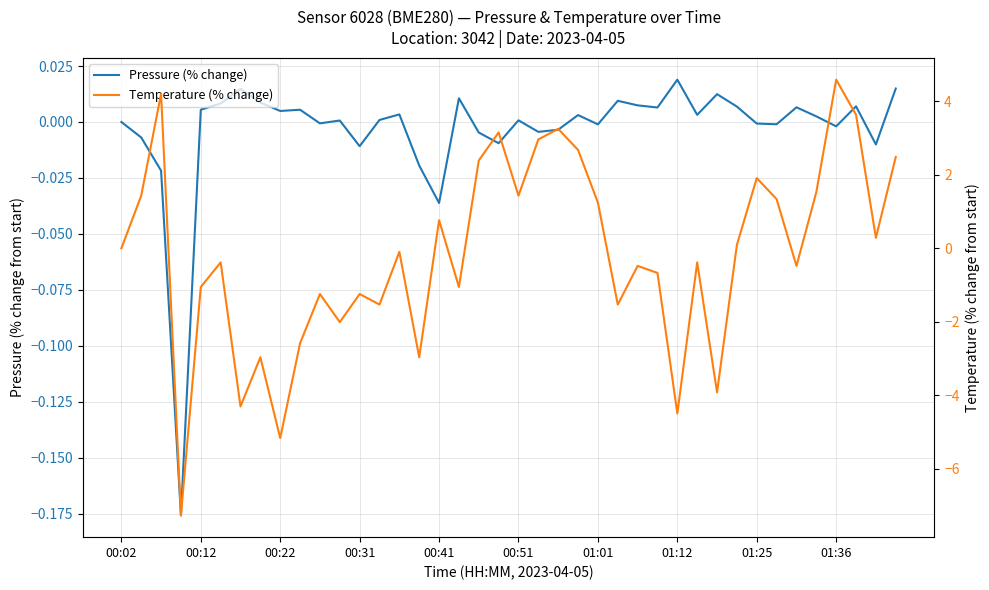

At how many categories does at least one series exceed 3?

5